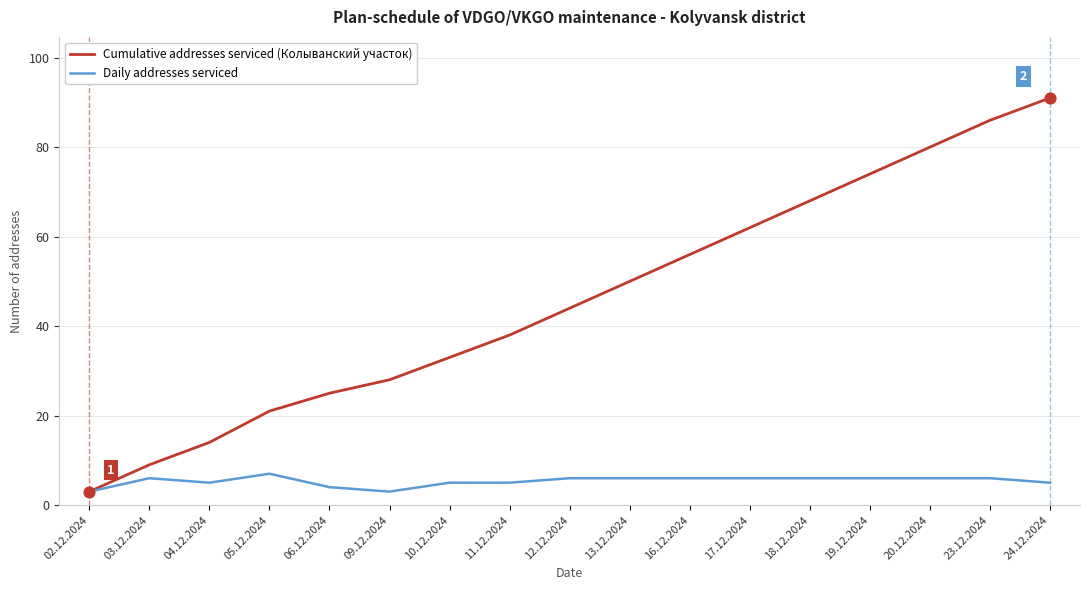

Which series has the largest range (max minus min)?

Cumulative addresses serviced (Колыванский участок)